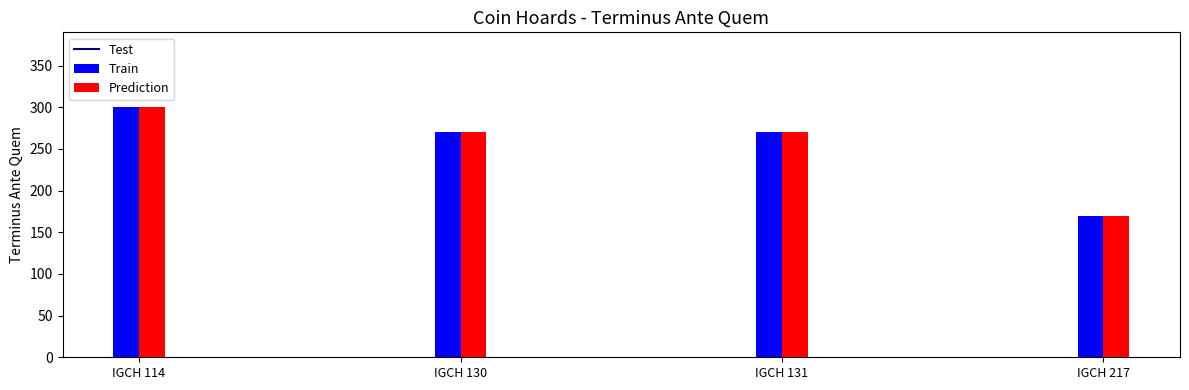

Are the bars horizontal?

No